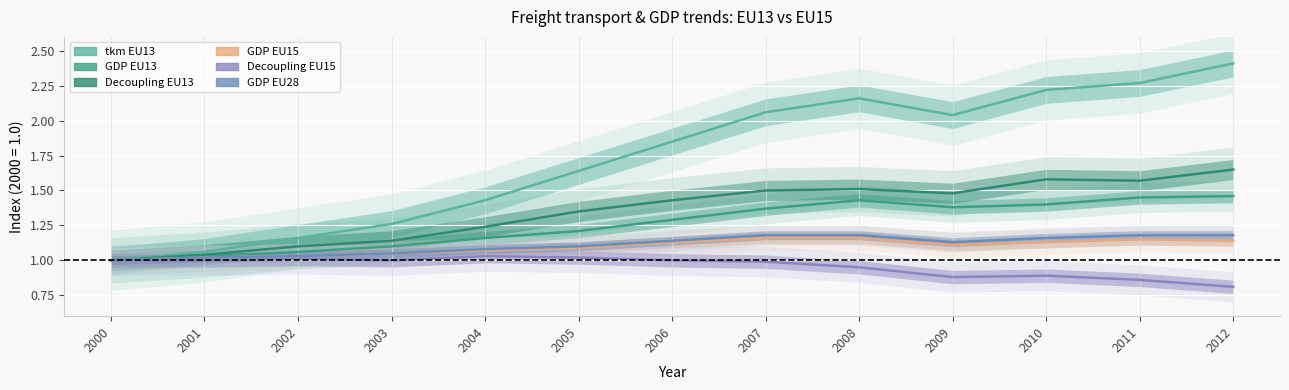

Where is the first local minimum for Decoupling EU13?

2009